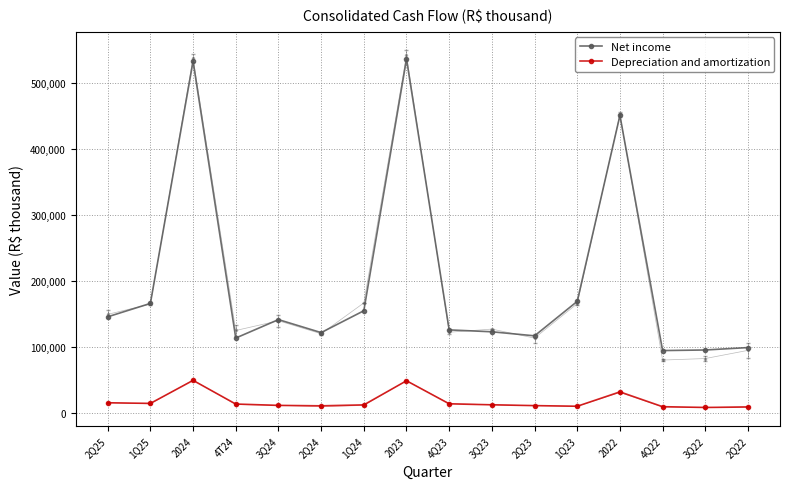

What is the difference between the second highest and second lowest values in the Depreciation and amortization series?

39780